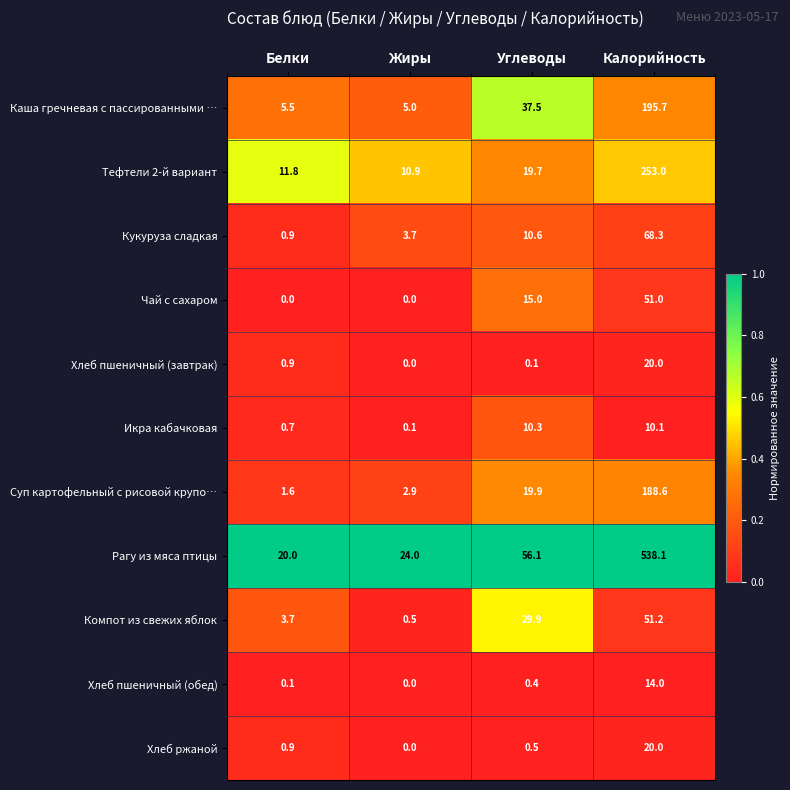

What is the lowest value of the Рагу из мяса птицы series?

20.0